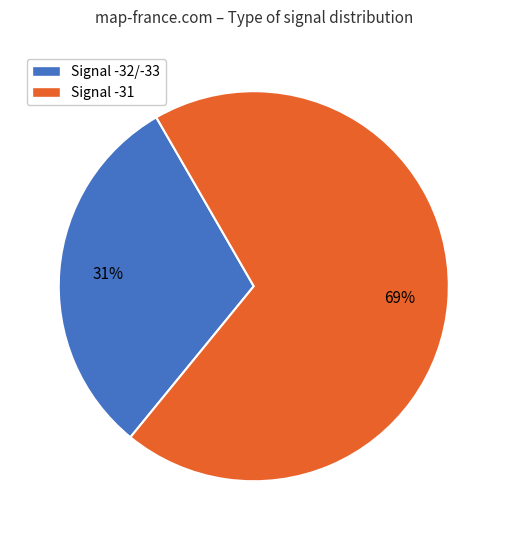

What is the ratio of the value at Signal -32/-33 to the value at Signal -31?

0.4